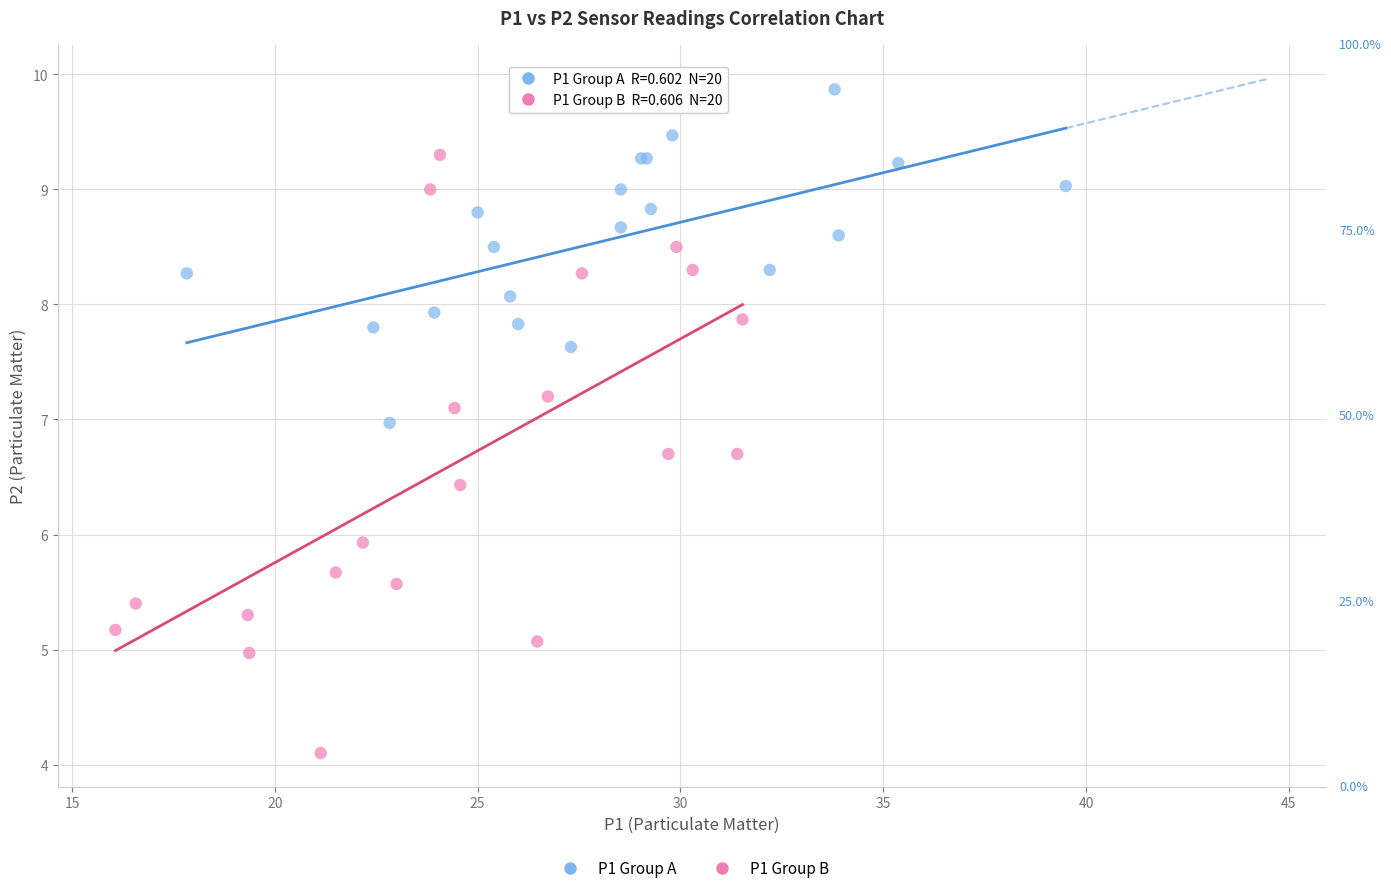

Which series contains the highest Y value?

P1 Group A